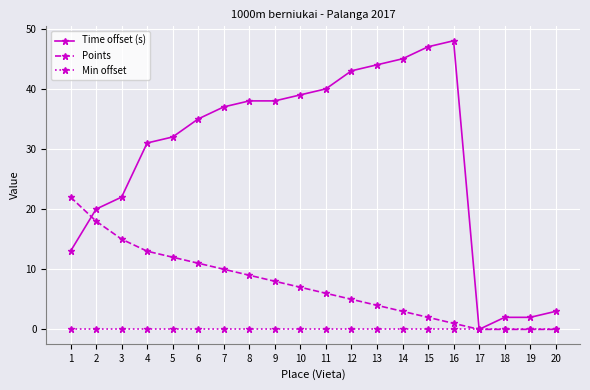

Is it true that Points equals 5 at 14?

False